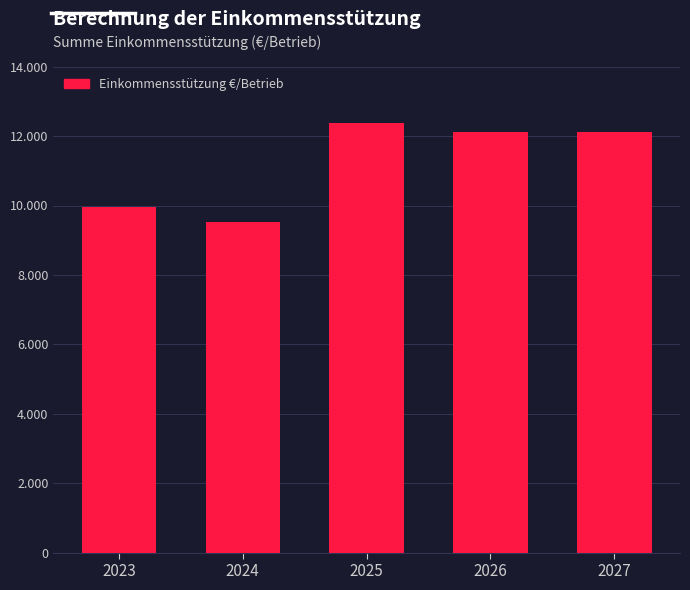

At which label is the value closest to 10958?

2023